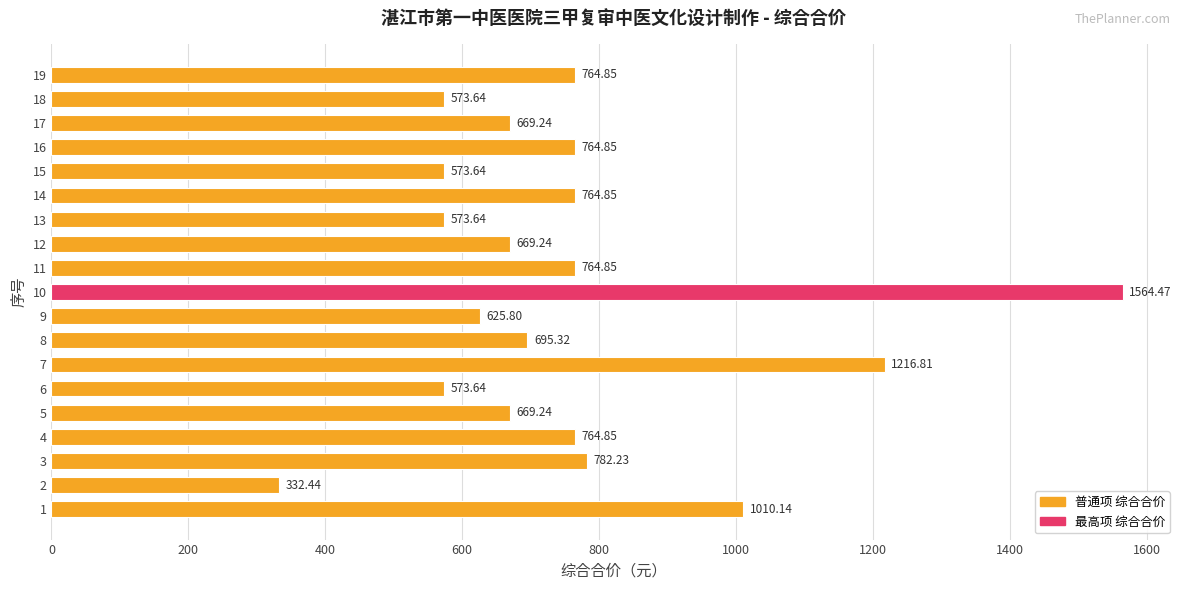

What is the average value?

755.5